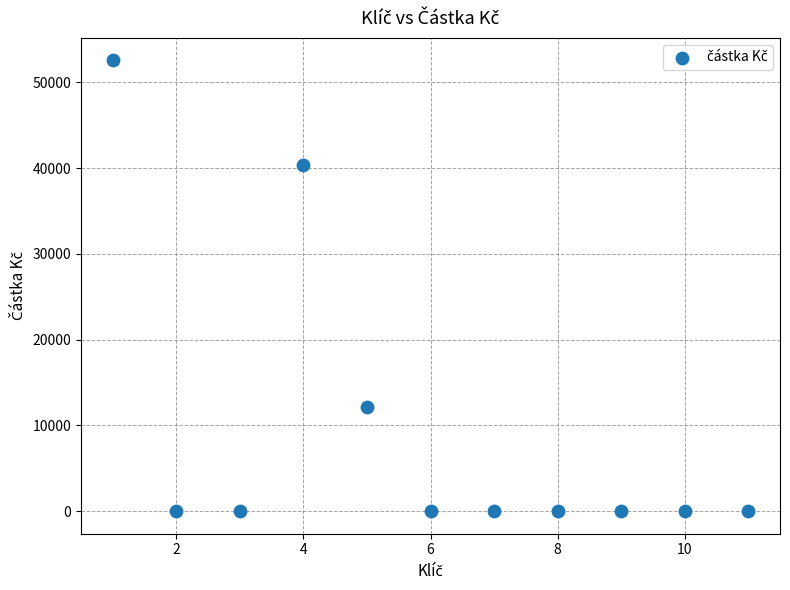

What is the average Y value?

9557